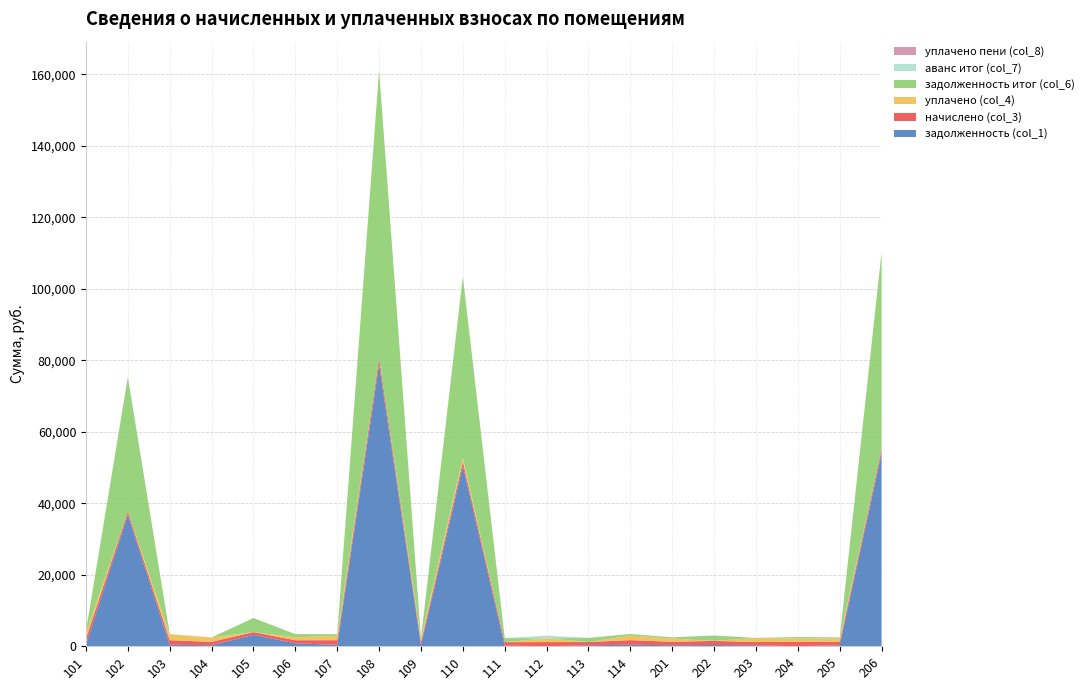

Reading left to right, list all the values displayed in this chart.

задолженность (col_1): 101=505.5	102=36767.9	103=401.0	104=290.5	105=3188.0	106=809.8	107=399.0	108=78851.6	109=274.6	110=50419.8	111=197.0	112=0.0	113=275.6	114=405.0	201=293.5	202=354.2	203=274.6	204=0.0	205=291.5	206=53992.1
начислено (col_3): 101=1635.2	102=888.5	103=1297.3	104=940.0	105=764.0	106=872.3	107=1290.8	108=1664.2	109=888.5	110=1284.4	111=946.4	112=1155.6	113=891.7	114=1310.1	201=949.6	202=1146.0	203=888.5	204=1284.4	205=943.2	206=1139.5
уплачено (col_4): 101=1595.6	102=0.0	103=1635.4	104=1230.5	105=0.0	106=809.8	107=1259.5	108=0.0	109=866.9	110=1000.0	111=0.0	112=1071.6	113=0.0	114=1278.4	201=926.6	202=0.0	203=1166.9	204=856.3	205=920.3	206=0.0
задолженность итог (col_6): 101=545.1	102=37656.4	103=62.9	104=0.0	105=3952.0	106=882.6	107=430.3	108=80515.8	109=296.1	110=50704.2	111=1143.4	112=0.0	113=1167.3	114=436.7	201=316.5	202=1500.2	203=0.0	204=428.1	205=314.4	206=55131.7
аванс итог (col_7): 101=0.0	102=0.0	103=0.0	104=0.0	105=0.0	106=0.0	107=0.0	108=0.0	109=0.0	110=0.0	111=0.0	112=749.1	113=0.0	114=0.0	201=0.0	202=0.0	203=3.9	204=0.0	205=0.0	206=0.0
уплачено пени (col_8): 101=0.0	102=0.0	103=0.0	104=0.0	105=0.0	106=0.0	107=0.0	108=0.0	109=0.0	110=0.0	111=0.0	112=0.0	113=0.0	114=0.0	201=0.0	202=0.0	203=0.0	204=0.0	205=0.0	206=0.0